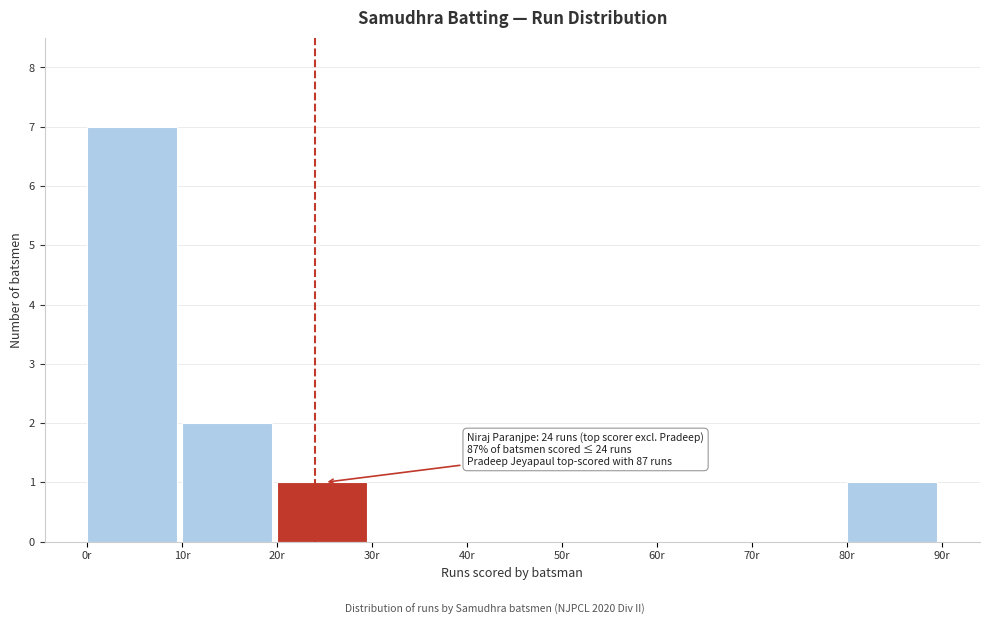

Which range on the x-axis has the tallest bar?

0 to 10